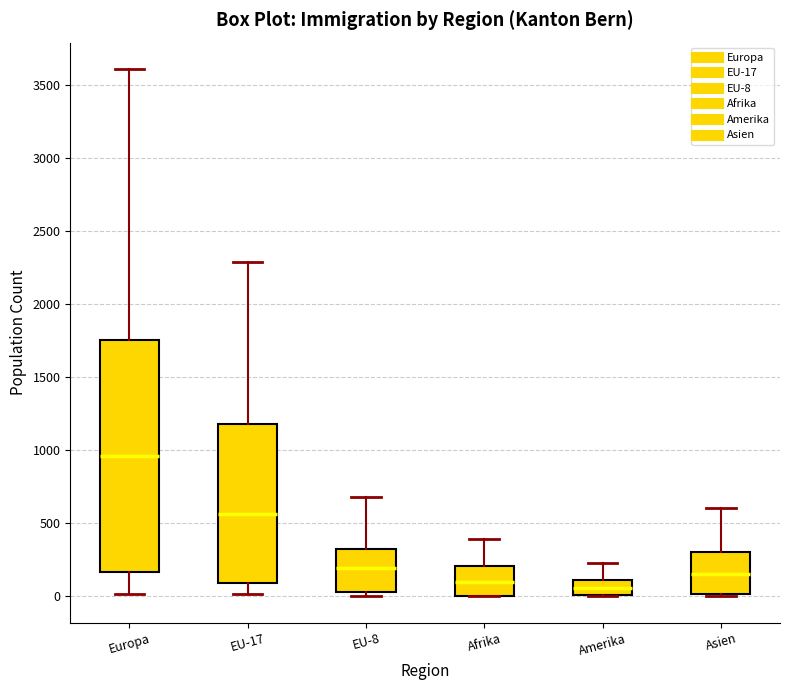

Where does the median line of the box for EU-8 sit on the y-axis? The values are not printed on the chart, so give them approximately, as read against the axis.

200